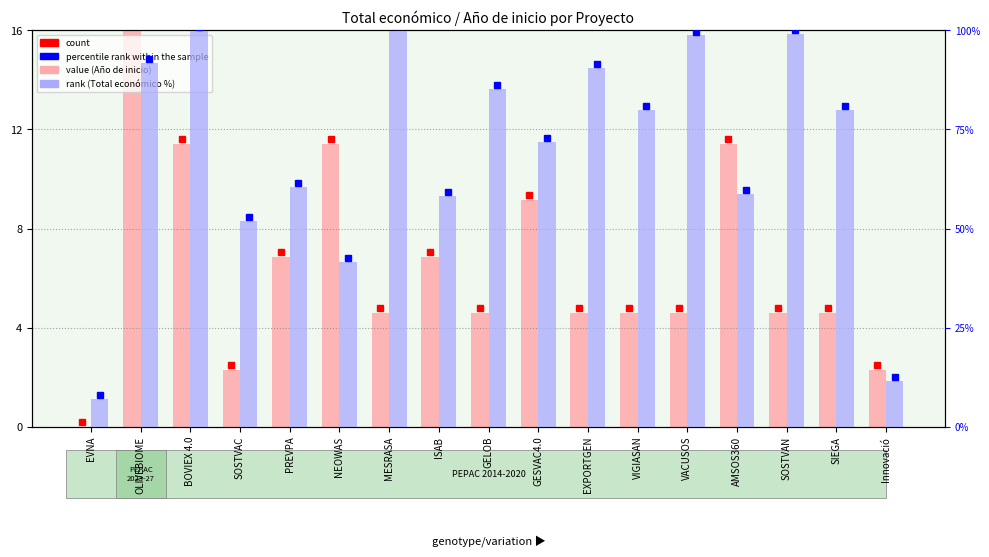

At which category is the sum across all series the highest?

BOVIEX 4.0